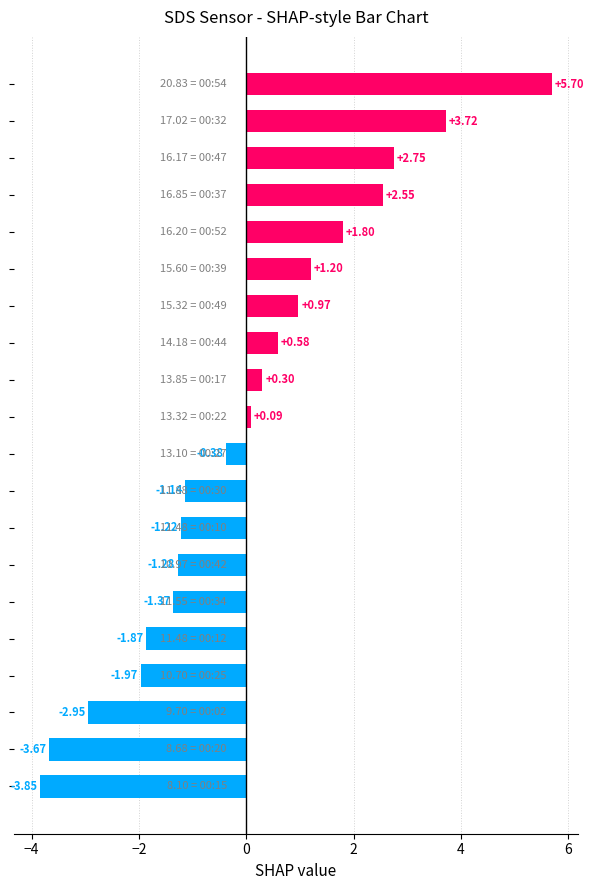

What is the difference between the second highest and second lowest values?

7.4